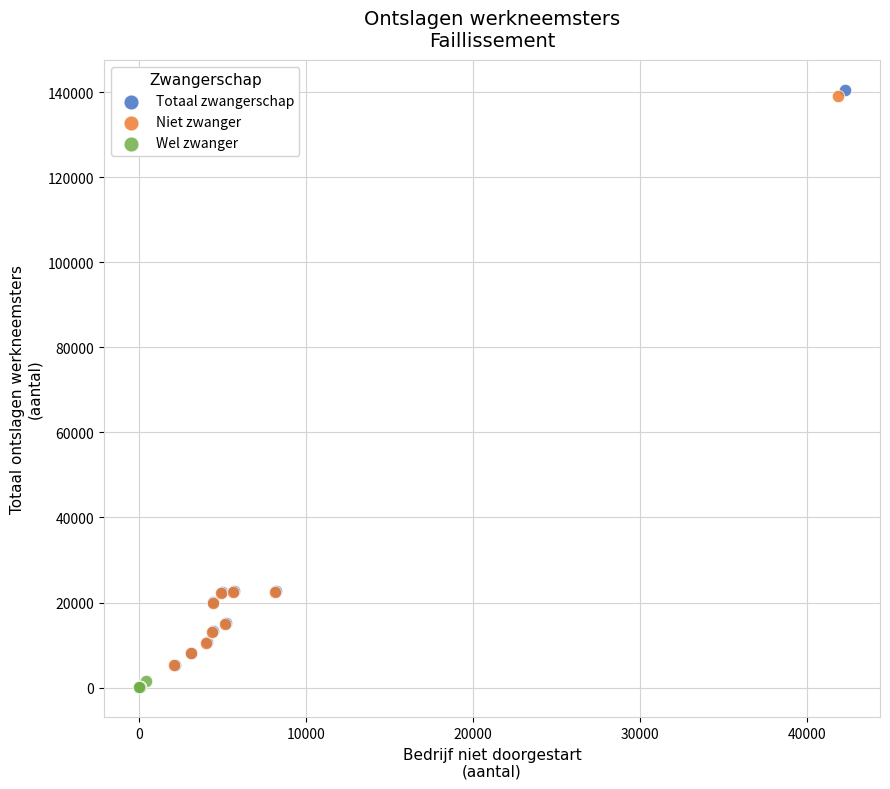

Which series has the largest Y range (max minus min)?

Totaal zwangerschap